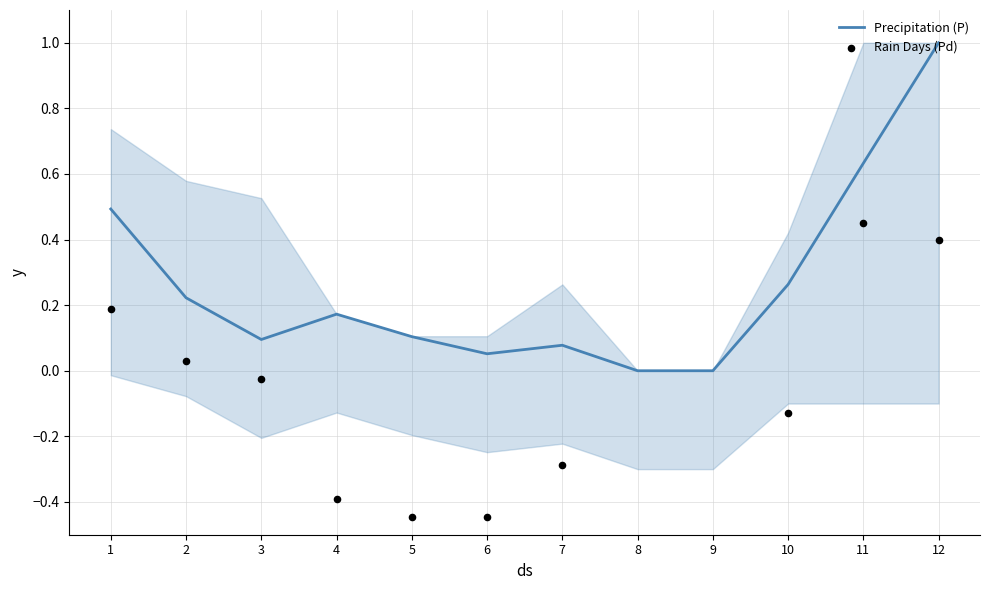

Which series contains the lowest Y value?

Rain Days (Pd)